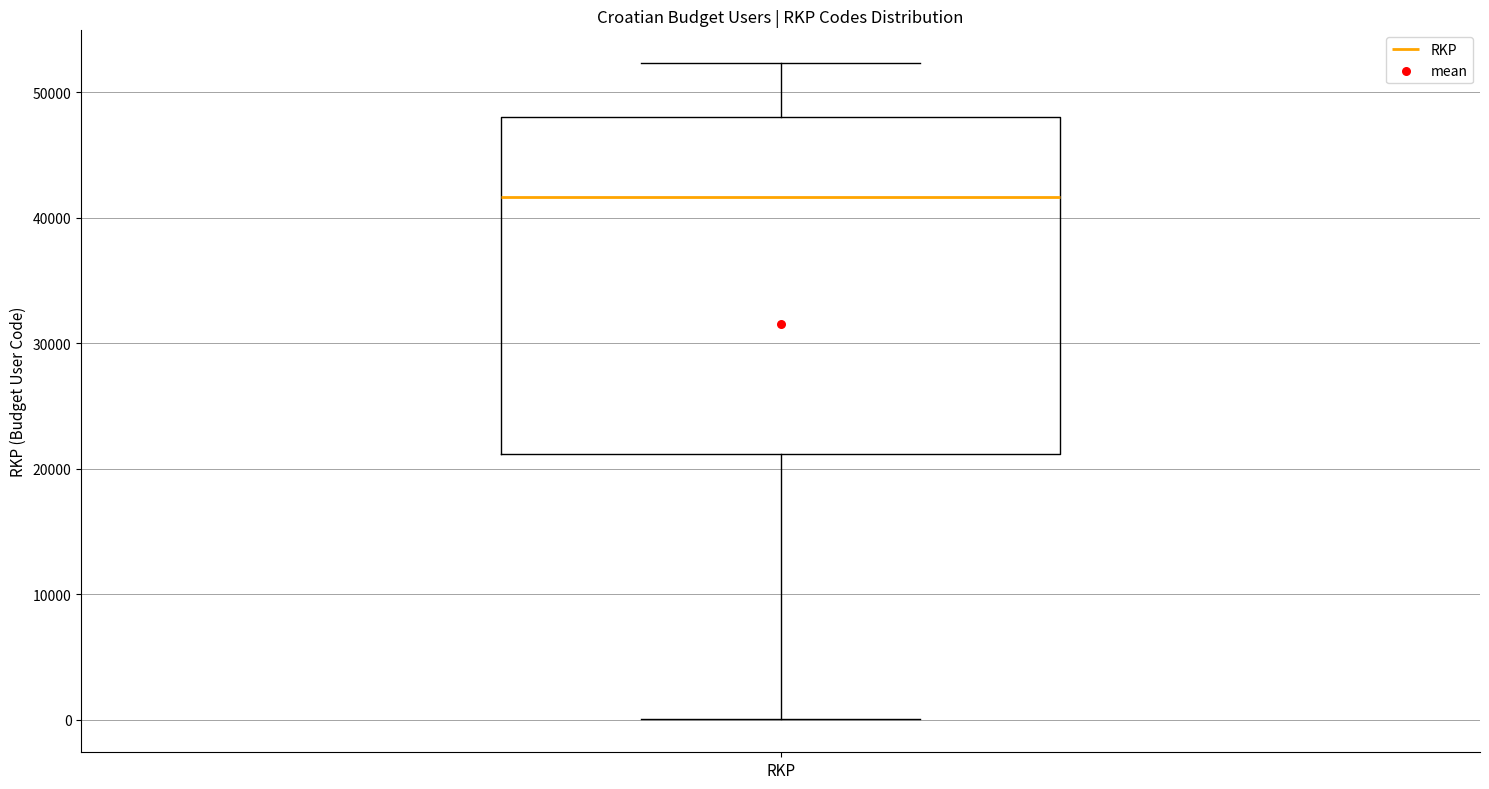

Transcribe this box plot: give where the median line is, the range the box spans, and where the two whiskers end, as read against the y-axis. The values are not printed on the chart, so give them approximately, as read against the axis.

median 42000, box 21000 to 48000, whiskers 0 to 52000